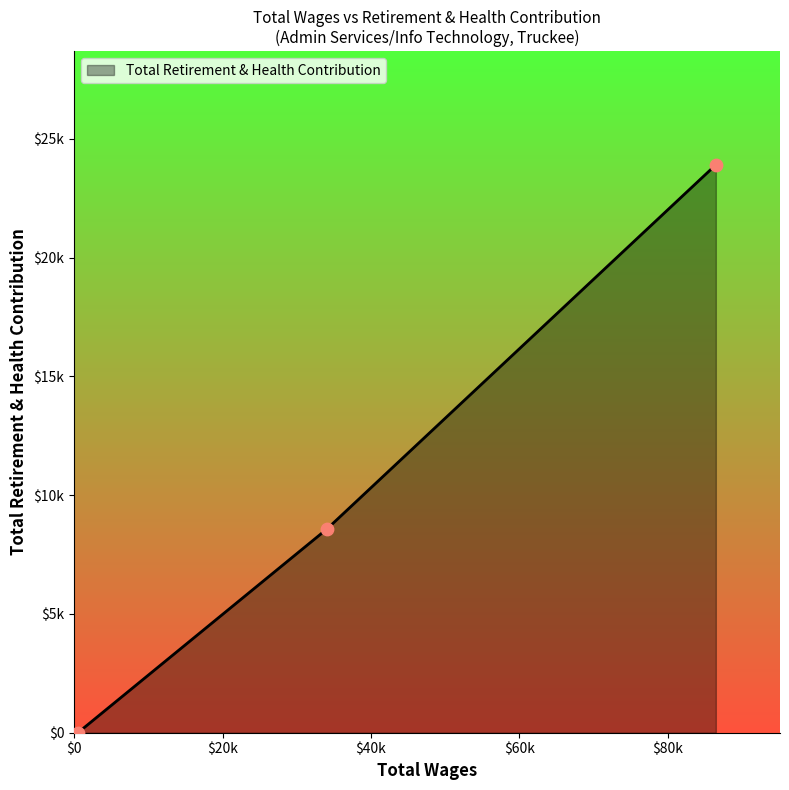

Does the chart have visible grid lines?

No